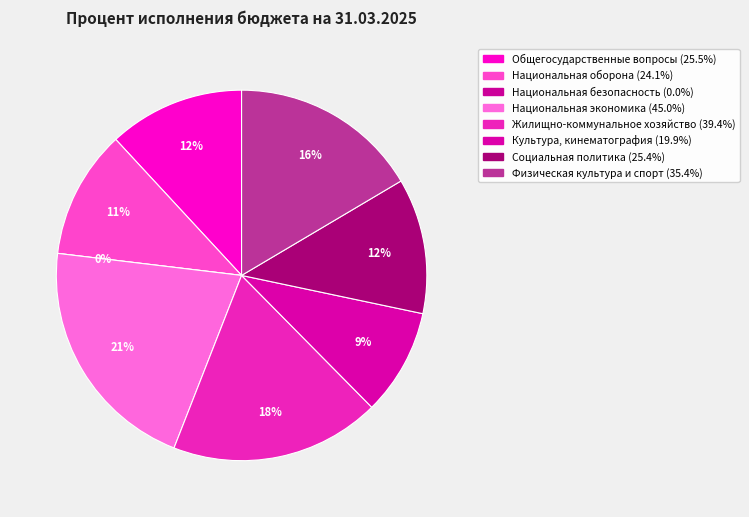

Count the number of slices in the pie.

8